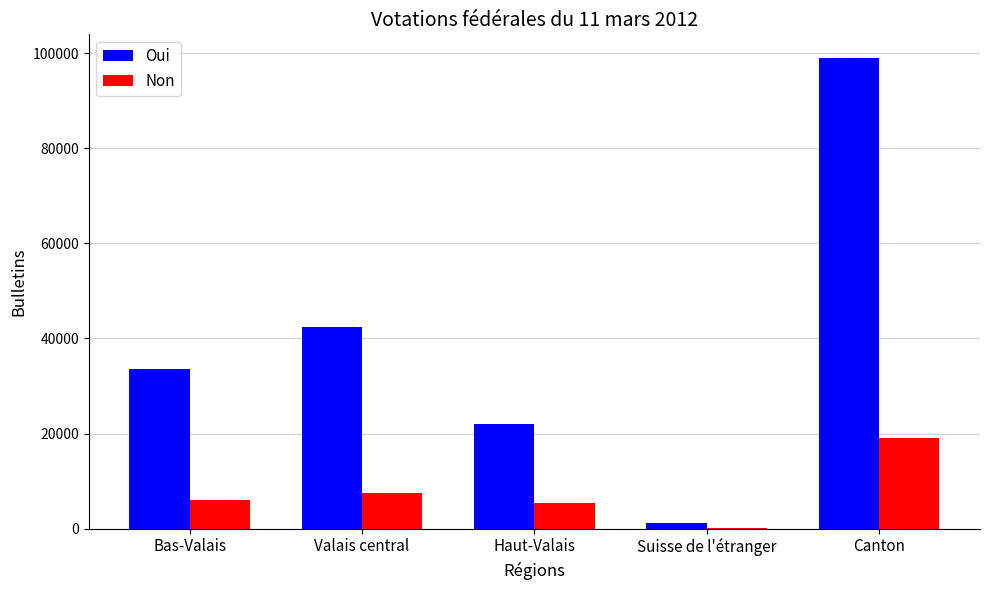

At which category does the chart reach its peak across all series?

Canton